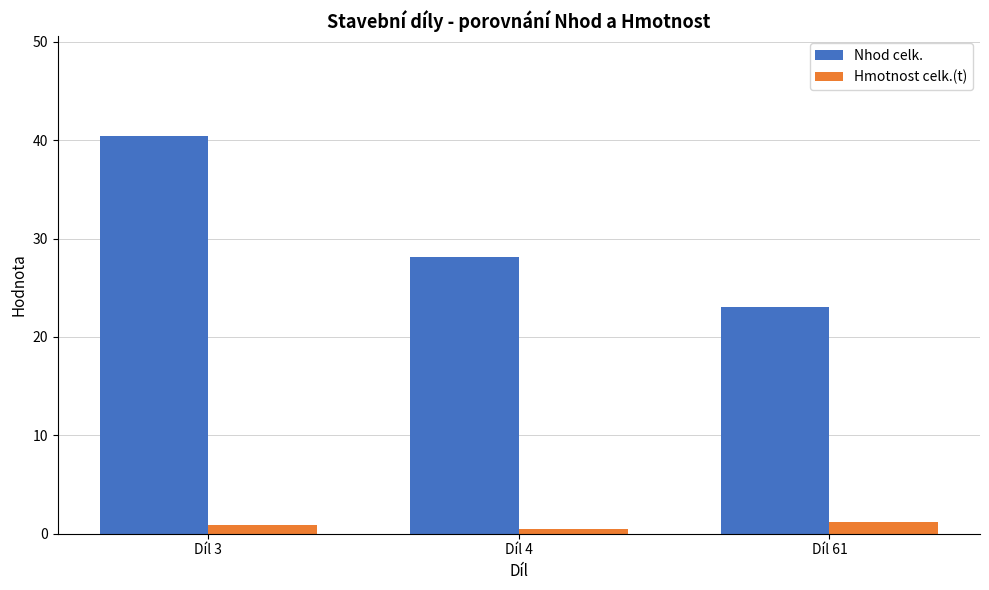

The Nhod celk. series shows 50.1 at Díl 4. True or false?

False